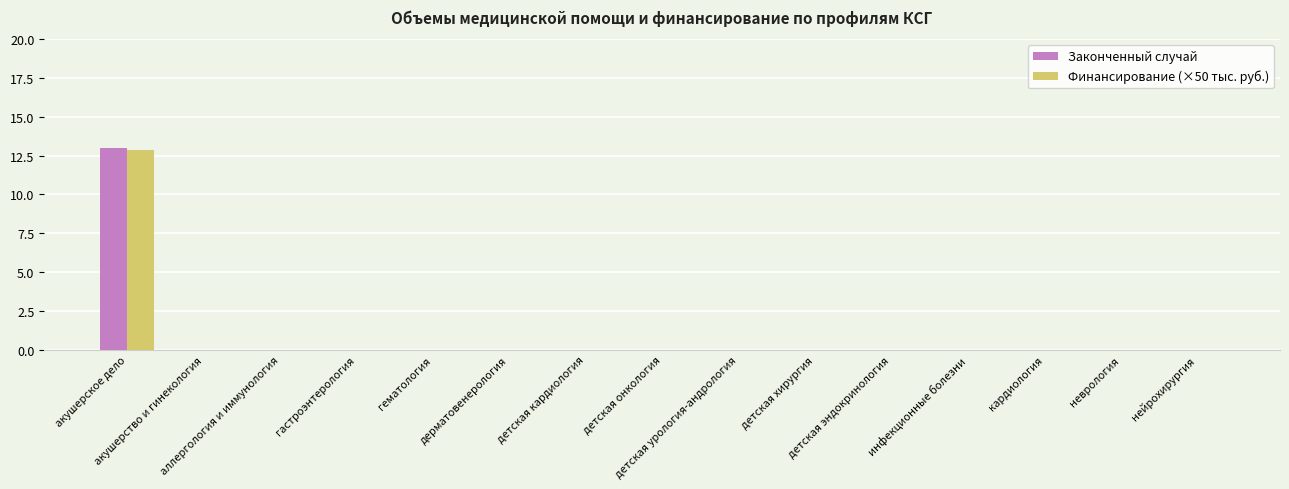

What is the maximum value shown in the chart?

13.0